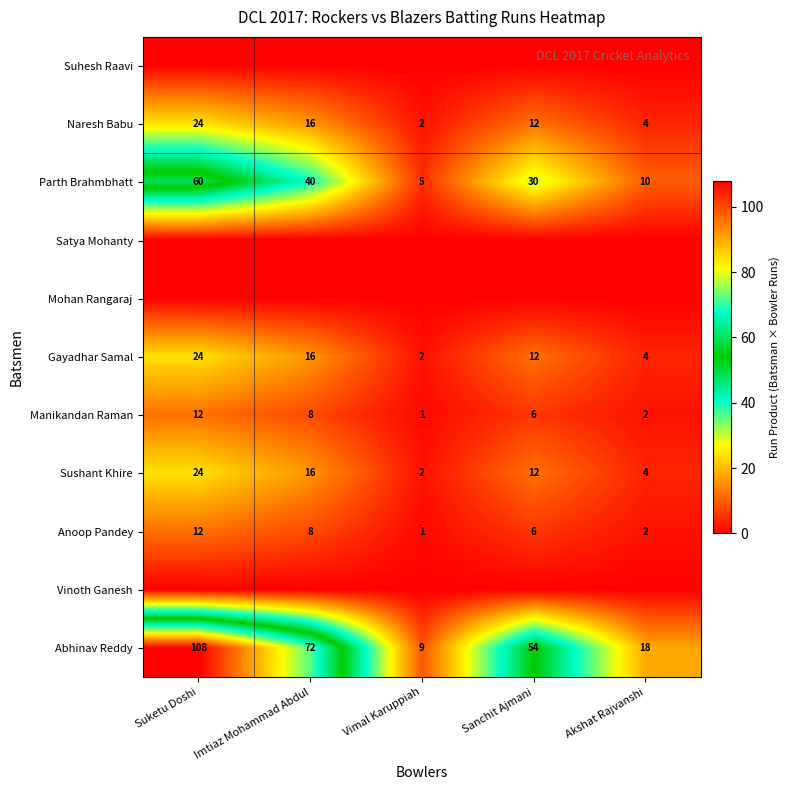

What value does the Parth Brahmbhatt series have at Vimal Karuppiah, to the nearest 5?

5